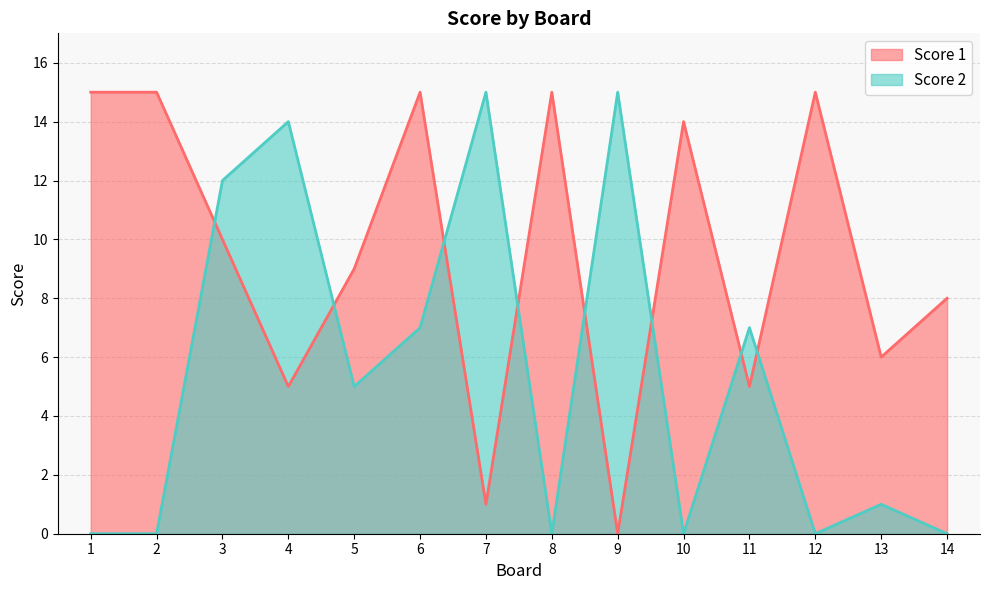

How many values in the Score 1 series are below 10?

7